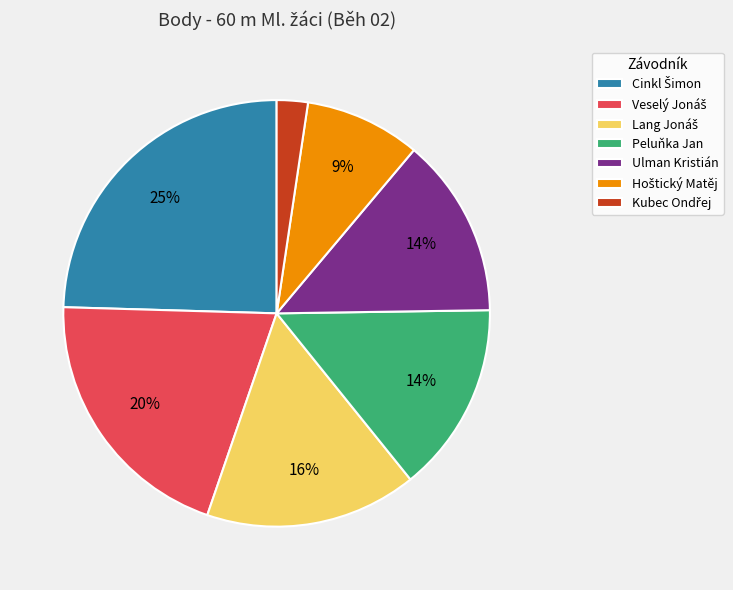

Is there any slice that represents more than half of the pie?

No